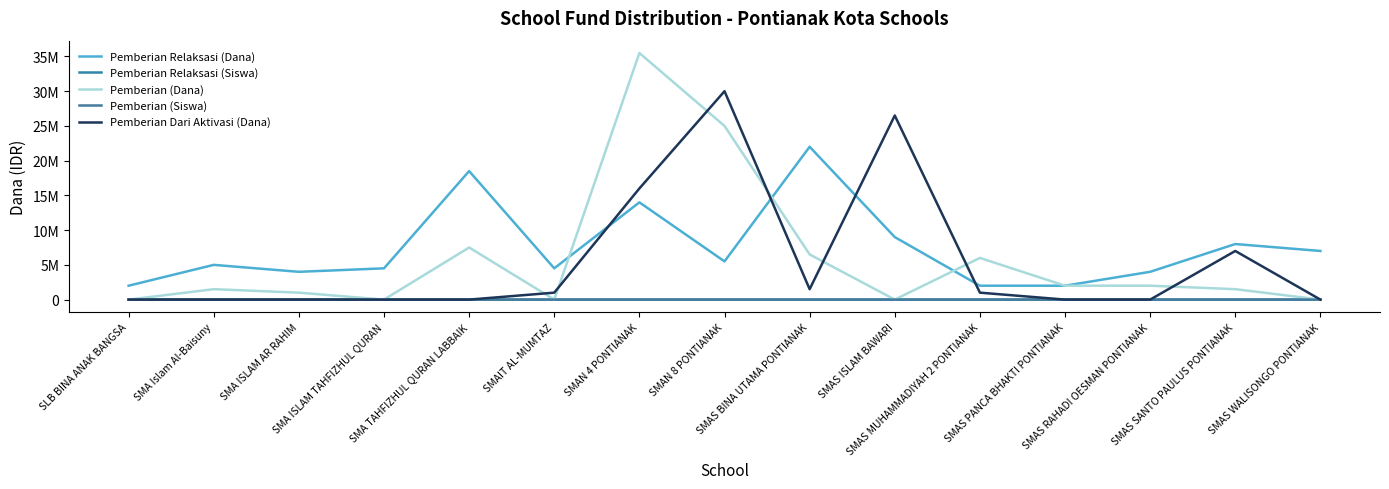

The Pemberian Relaksasi (Siswa) series shows 19 at SMA TAHFIZHUL QURAN LABBAIK. True or false?

True